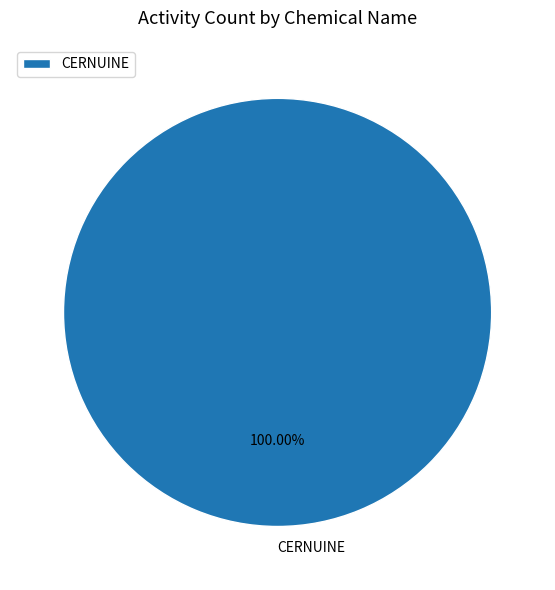

The CERNUINE slice represents 100% of the pie. True or false?

True